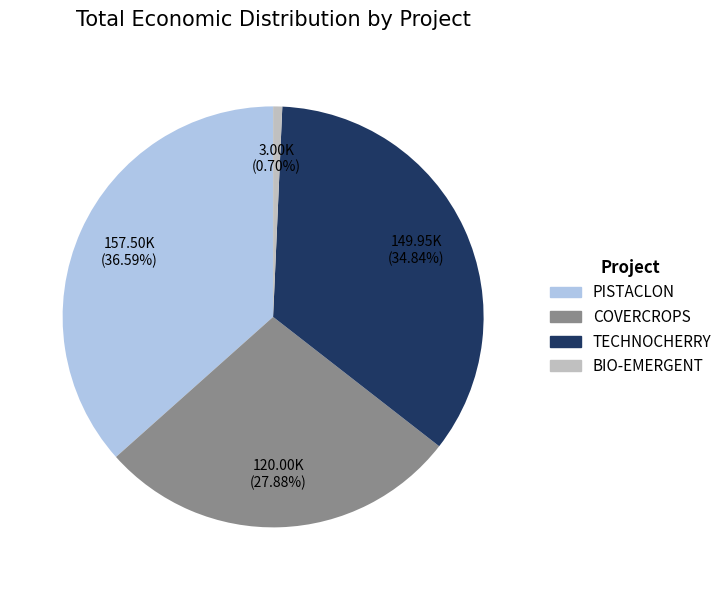

What is the ratio of the value at COVERCROPS to the value at BIO-EMERGENT?

40.0